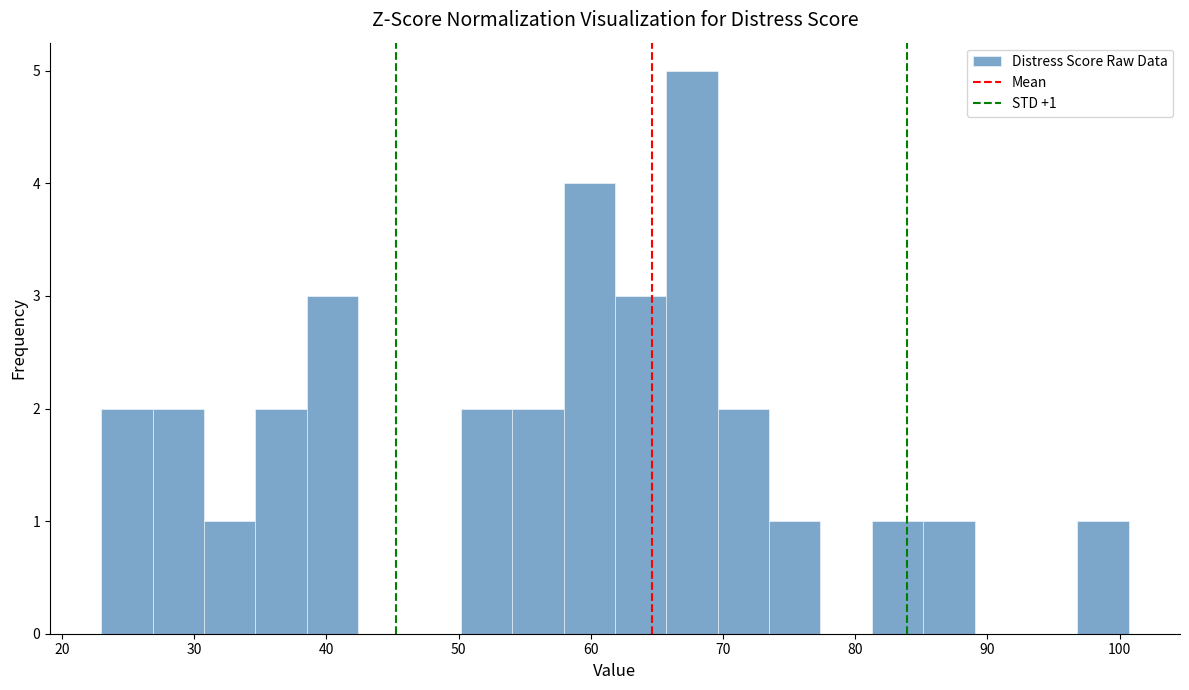

Read against the x-axis, roughly where is the centre of the tallest bar?

68